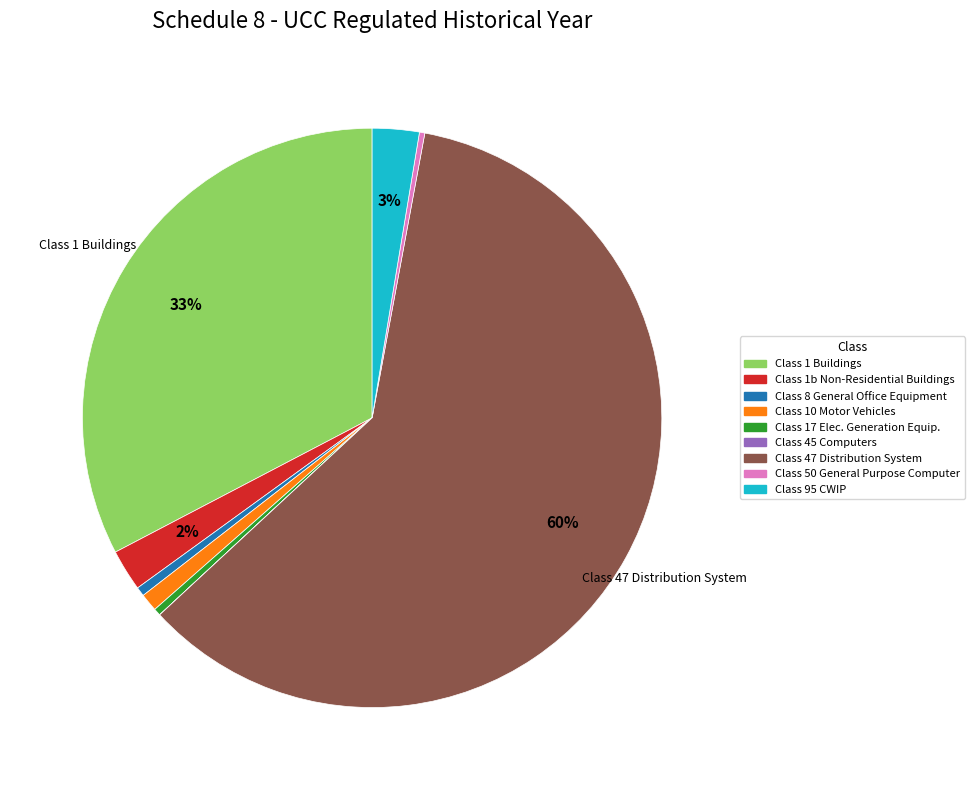

True or false: Class 47 Distribution System accounts for 70% of the total.

False